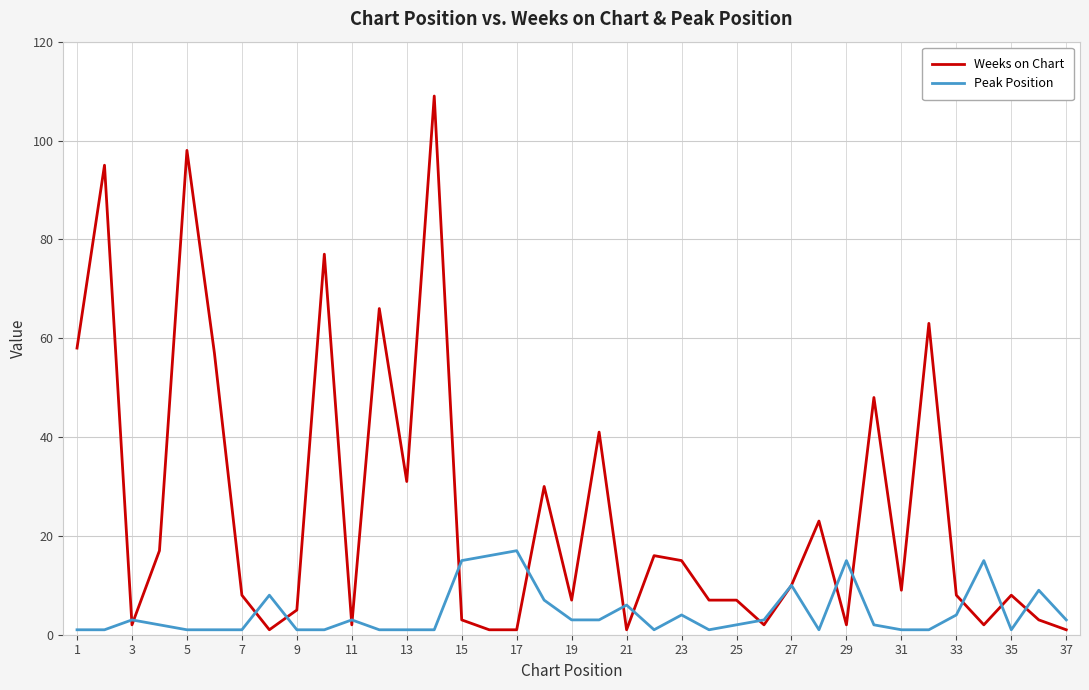

Rank the series by their average value, from highest to lowest.

Weeks on Chart, Peak Position